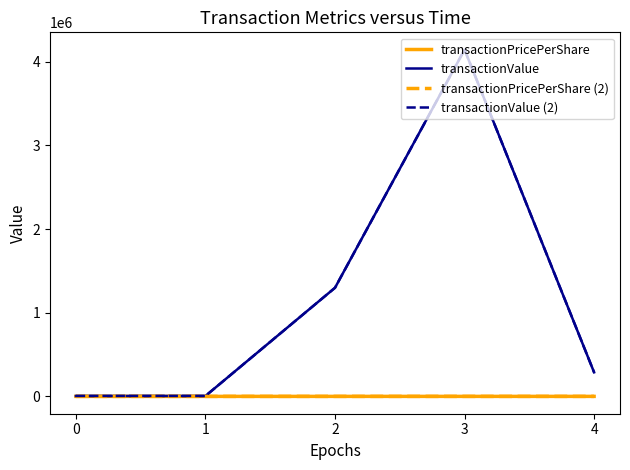

What is the spread (max minus min) of values at 0?

5387.2